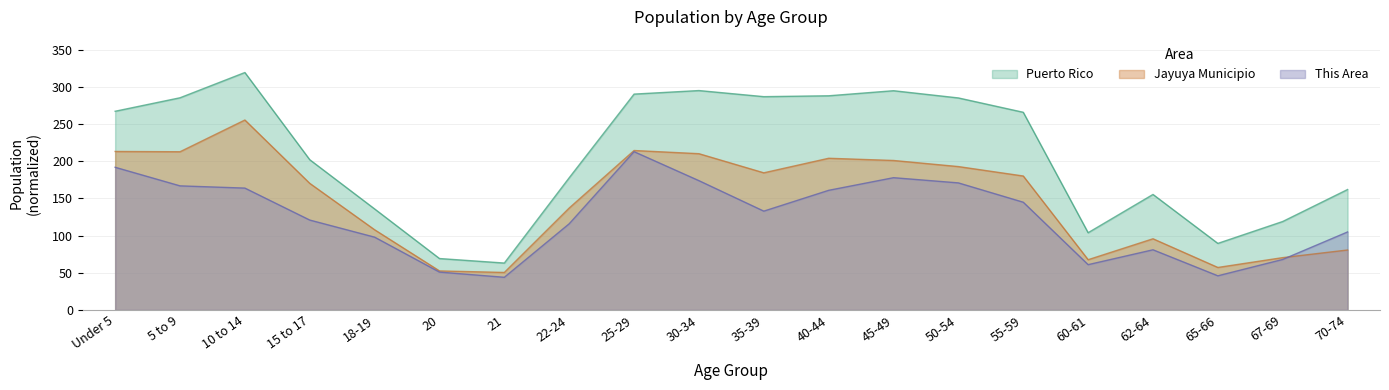

Where does the This Area series first go above 133?

Under 5